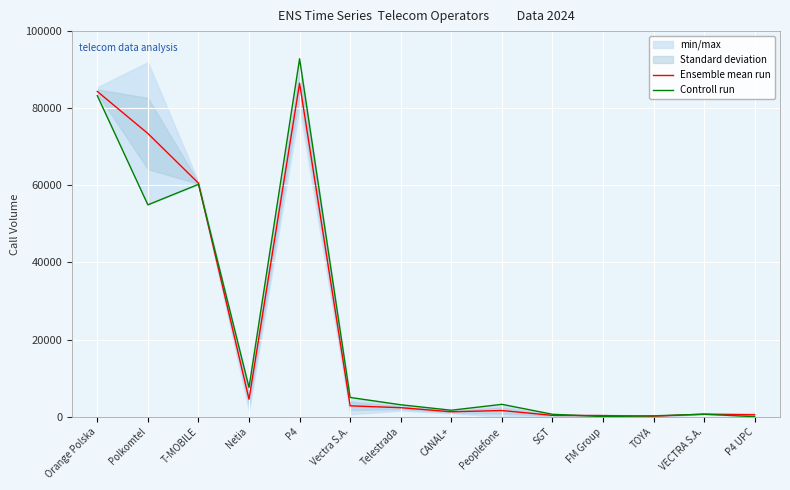

What is the value of the Controll run point at the 13th from the left?

649.0